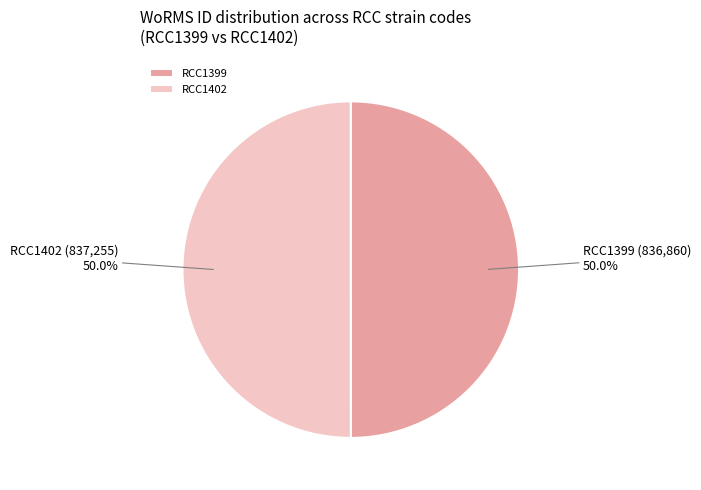

To the nearest percent, what percentage of the pie is RCC1399?

50%